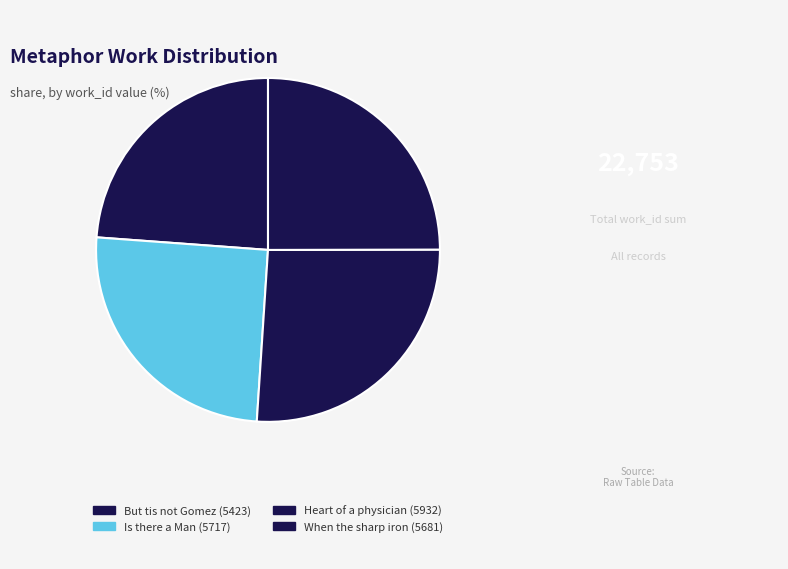

Which category has the biggest portion of the pie?

Heart of a physician (5932)